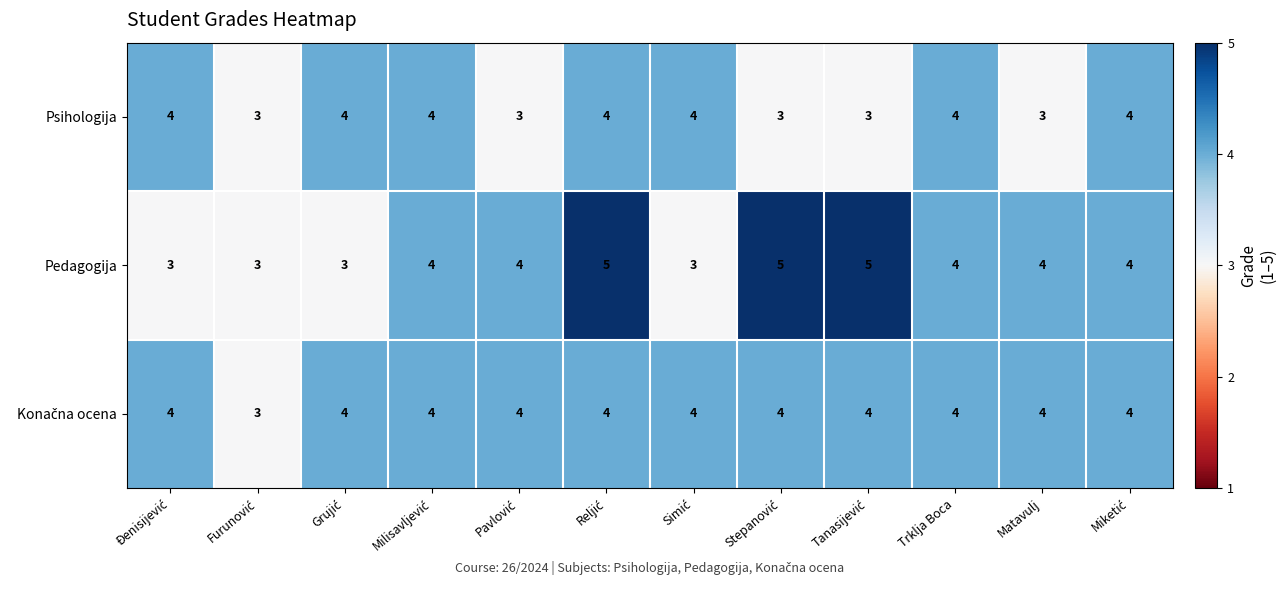

What is the average value of the Psihologija series?

4